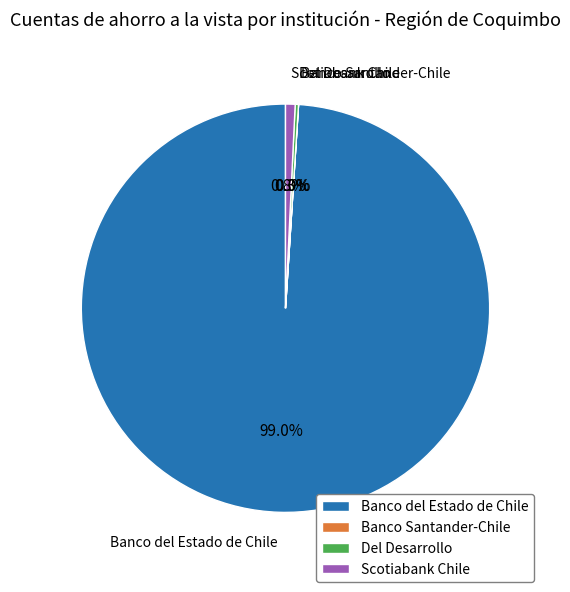

Which slice is the largest?

Banco del Estado de Chile